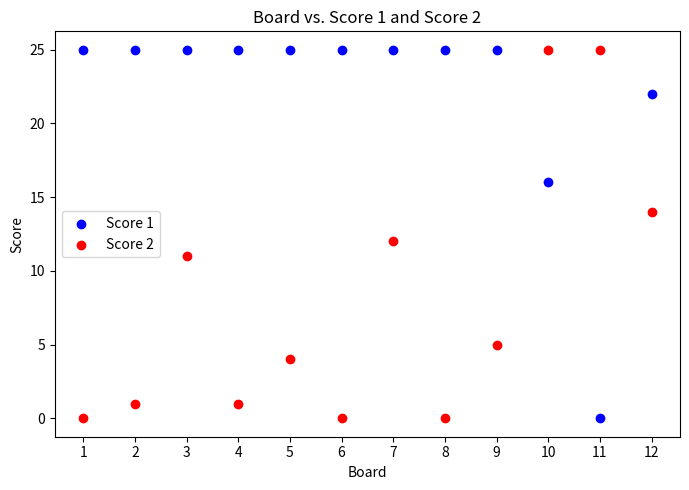

What is the X range (max minus min) for the scatter plot?

11